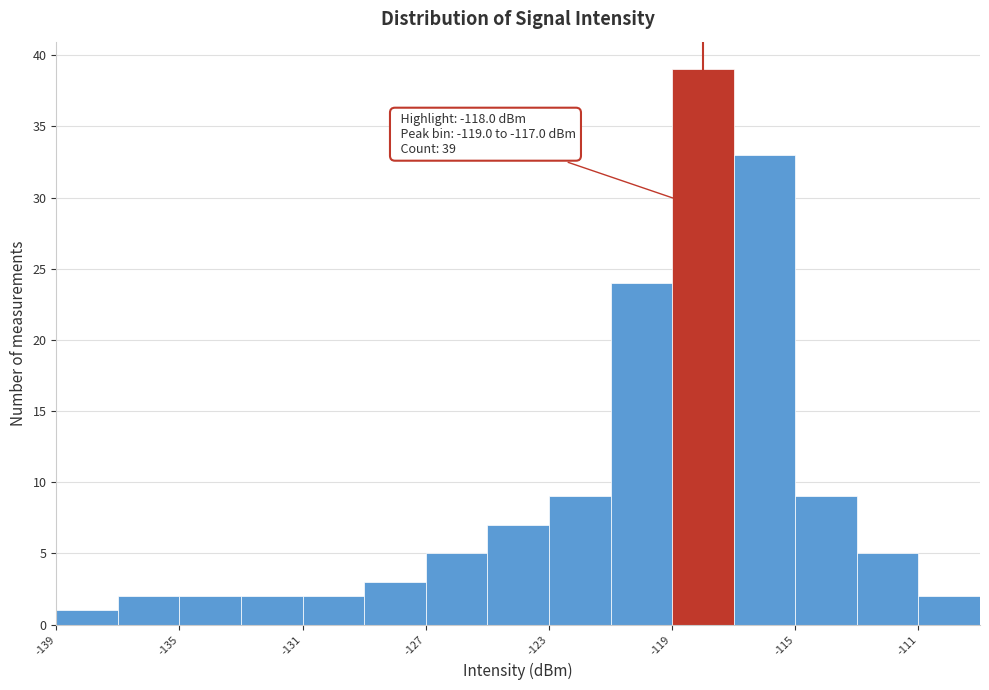

Over which range of the x-axis is the bar tallest?

-119 to -117